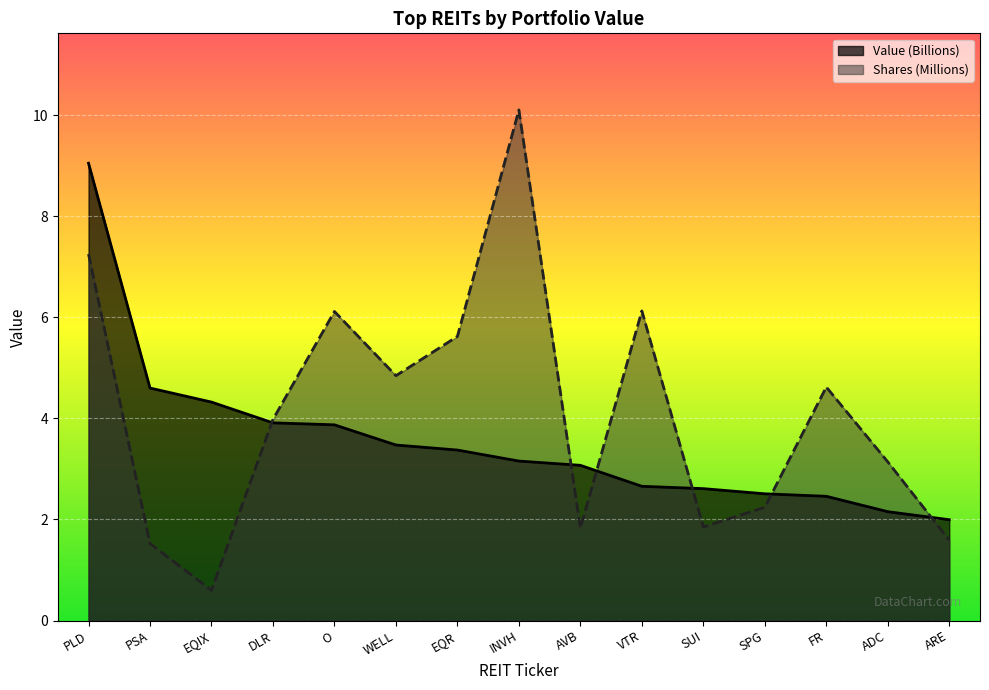

Read the Shares value at WELL.

4.8